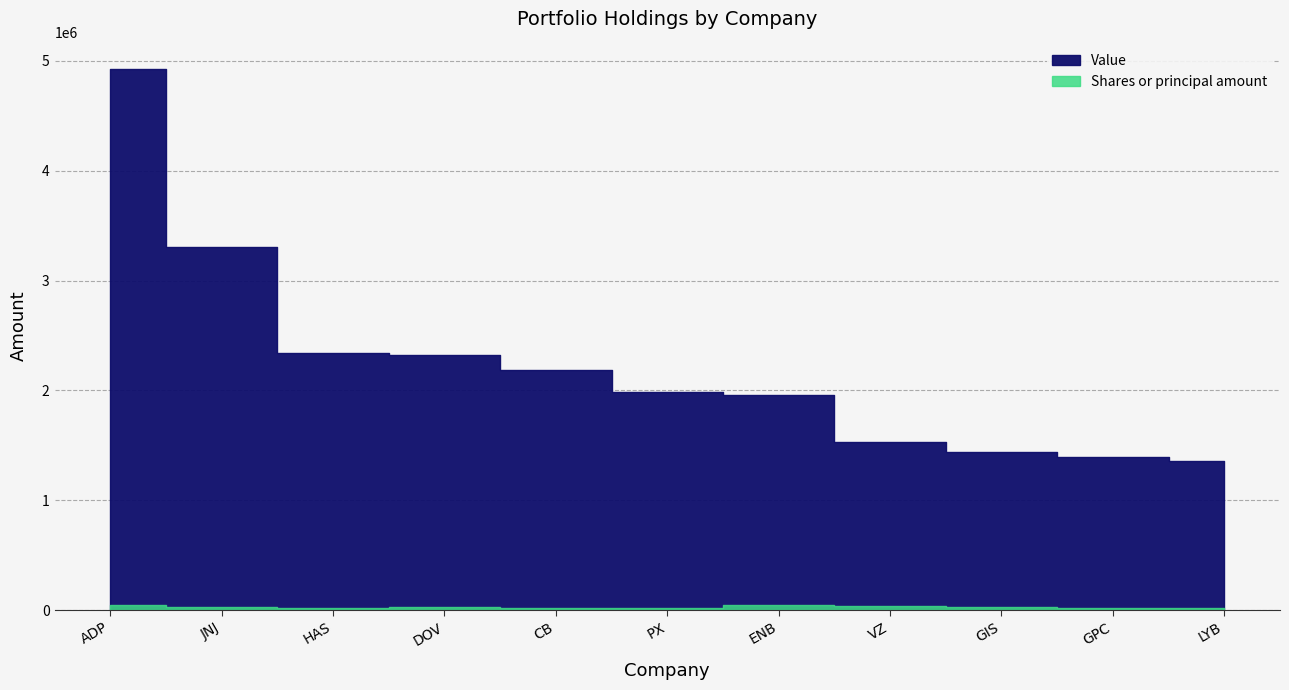

Between CB and ENB, which series saw the biggest shift?

Value